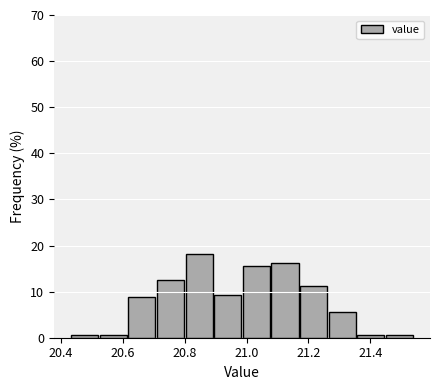

How tall is the bar that spans 20.80 to 20.90 on the x-axis? Neither the bar edges nor the heights are printed on the chart, so give them approximately, as read against the axes.

18